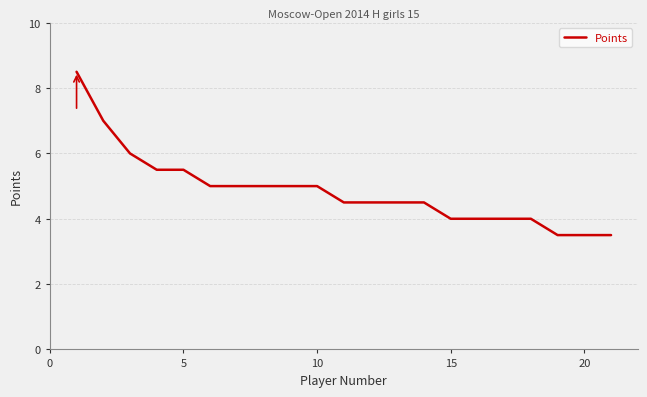

What is the greatest value displayed?

8.5